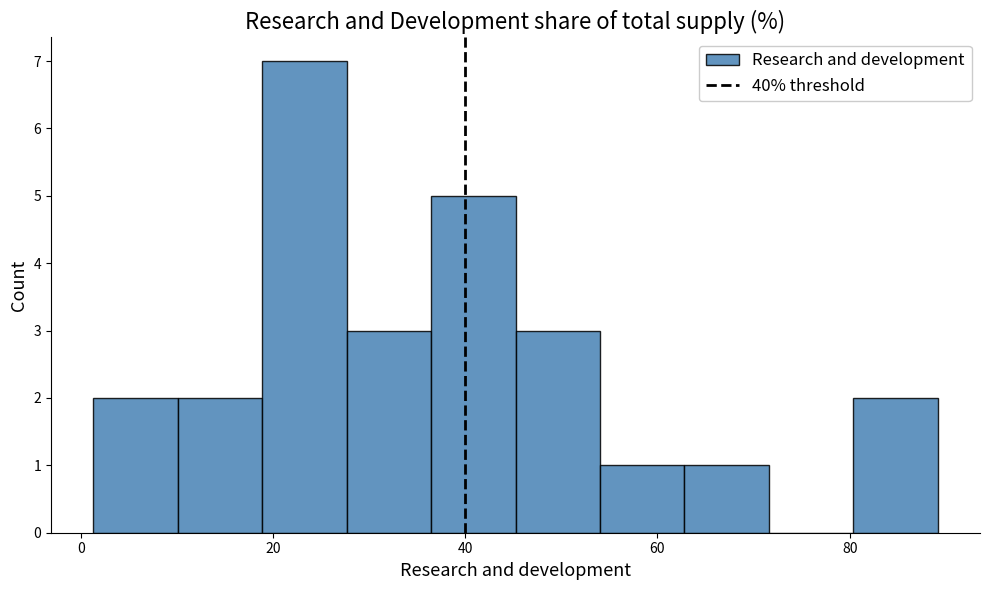

What is the height of the bar covering 46 to 54 on the x-axis? Neither the bar edges nor the heights are printed on the chart, so give them approximately, as read against the axes.

3